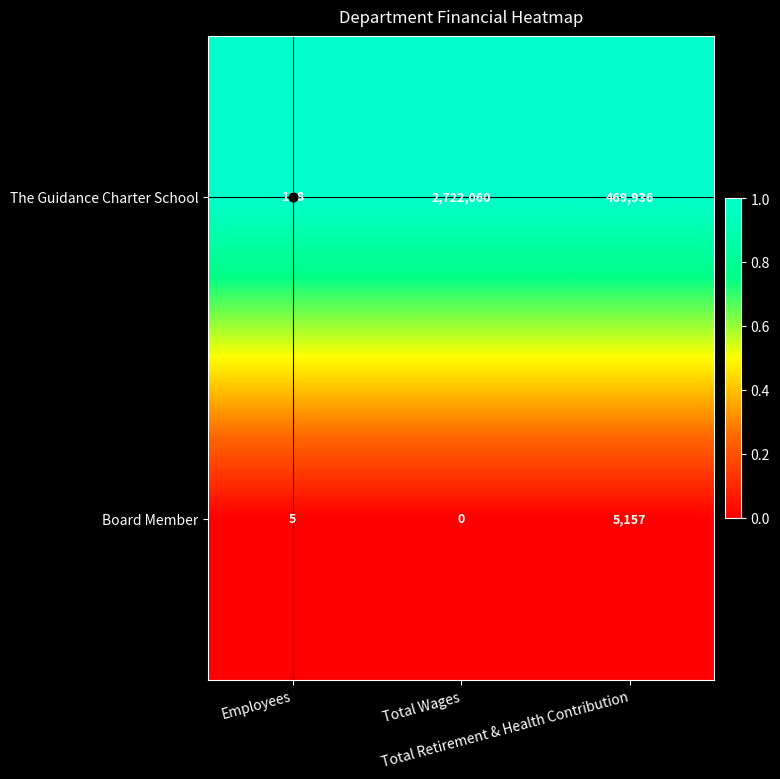

Which series has the widest spread of values?

The Guidance Charter School